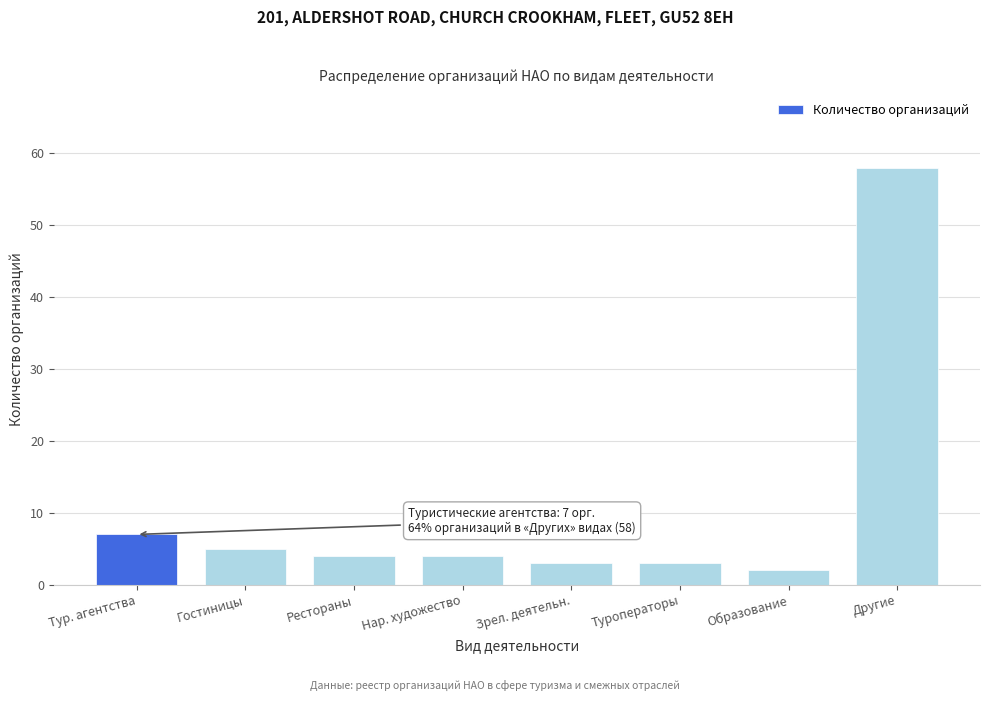

Reading left to right, transcribe all the data shown in this chart.

7	5	4	4	3	3	2	58